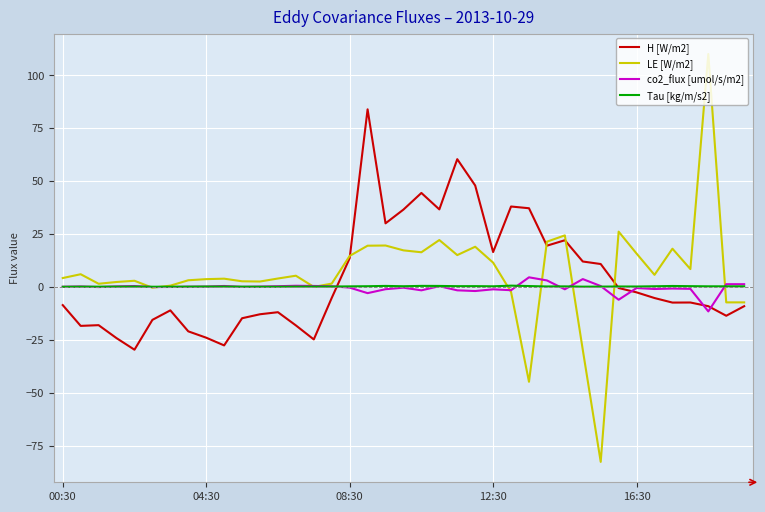

Which series ends up on top after the final intersection of Tau [kg/m/s2] and LE [W/m2]?

Tau [kg/m/s2]